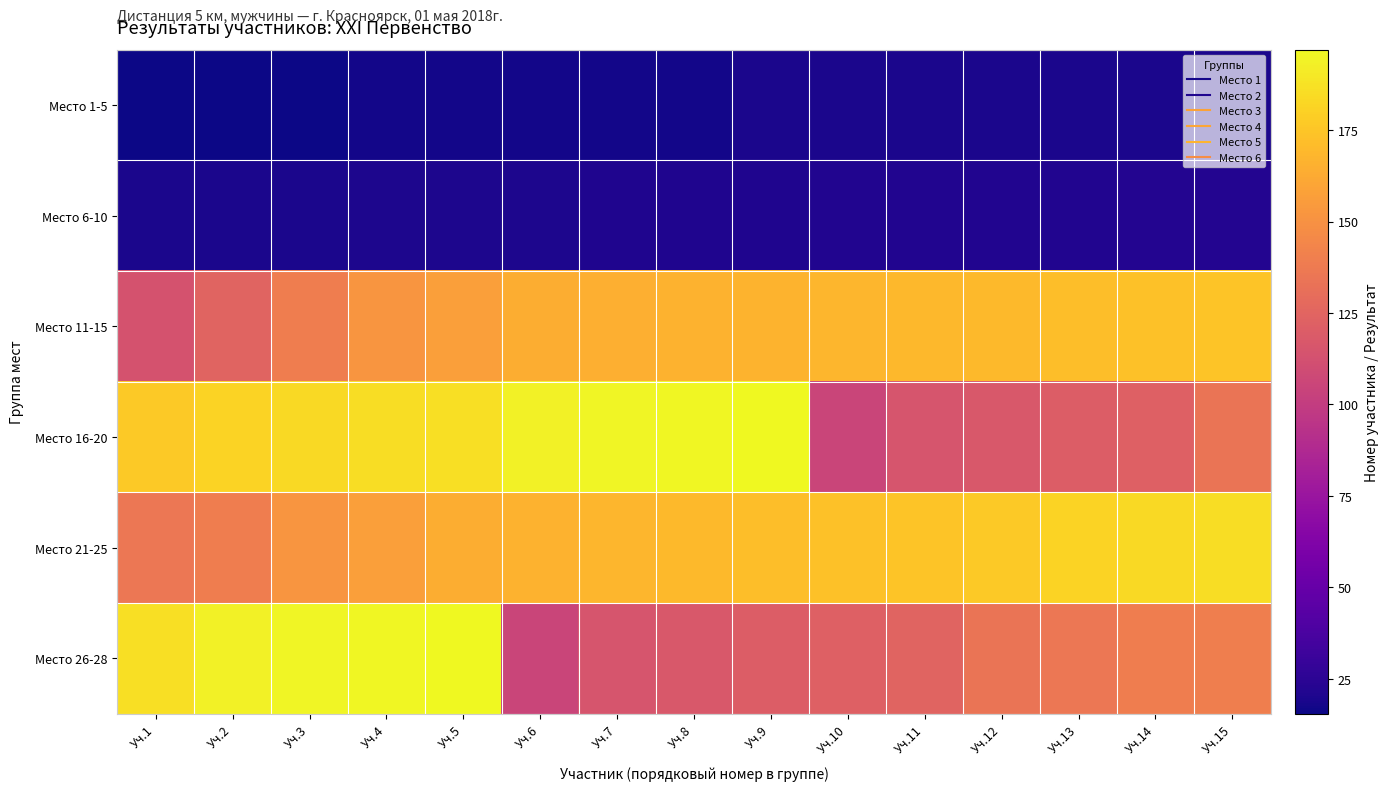

Reading left to right, what are all the values shown in this chart?

Место 1-5: Уч.1=15.5	Уч.2=15.5	Уч.3=16.1	Уч.4=17.1	Уч.5=17.5	Уч.6=17.5	Уч.7=17.6	Уч.8=17.6	Уч.9=19.1	Уч.10=19.1	Уч.11=19.1	Уч.12=19.1	Уч.13=19.2	Уч.14=19.4	Уч.15=19.4
Место 6-10: Уч.1=19.4	Уч.2=19.6	Уч.3=19.6	Уч.4=20.1	Уч.5=20.3	Уч.6=20.3	Уч.7=21.0	Уч.8=21.1	Уч.9=21.1	Уч.10=21.1	Уч.11=21.2	Уч.12=21.2	Уч.13=21.4	Уч.14=22.0	Уч.15=22.1
Место 11-15: Уч.1=114.0	Уч.2=124.0	Уч.3=139.0	Уч.4=152.0	Уч.5=157.0	Уч.6=164.0	Уч.7=165.0	Уч.8=166.0	Уч.9=167.0	Уч.10=168.0	Уч.11=169.0	Уч.12=170.0	Уч.13=172.0	Уч.14=173.0	Уч.15=175.0
Место 16-20: Уч.1=177.0	Уч.2=181.0	Уч.3=184.0	Уч.4=185.0	Уч.5=186.0	Уч.6=194.0	Уч.7=195.0	Уч.8=196.0	Уч.9=197.0	Уч.10=105.0	Уч.11=115.0	Уч.12=117.0	Уч.13=120.0	Уч.14=122.0	Уч.15=134.0
Место 21-25: Уч.1=136.0	Уч.2=139.0	Уч.3=152.0	Уч.4=157.0	Уч.5=164.0	Уч.6=166.0	Уч.7=168.0	Уч.8=170.0	Уч.9=172.0	Уч.10=173.0	Уч.11=175.0	Уч.12=177.0	Уч.13=181.0	Уч.14=184.0	Уч.15=185.0
Место 26-28: Уч.1=186.0	Уч.2=194.0	Уч.3=195.0	Уч.4=196.0	Уч.5=197.0	Уч.6=105.0	Уч.7=115.0	Уч.8=117.0	Уч.9=120.0	Уч.10=122.0	Уч.11=124.0	Уч.12=134.0	Уч.13=136.0	Уч.14=139.0	Уч.15=140.0